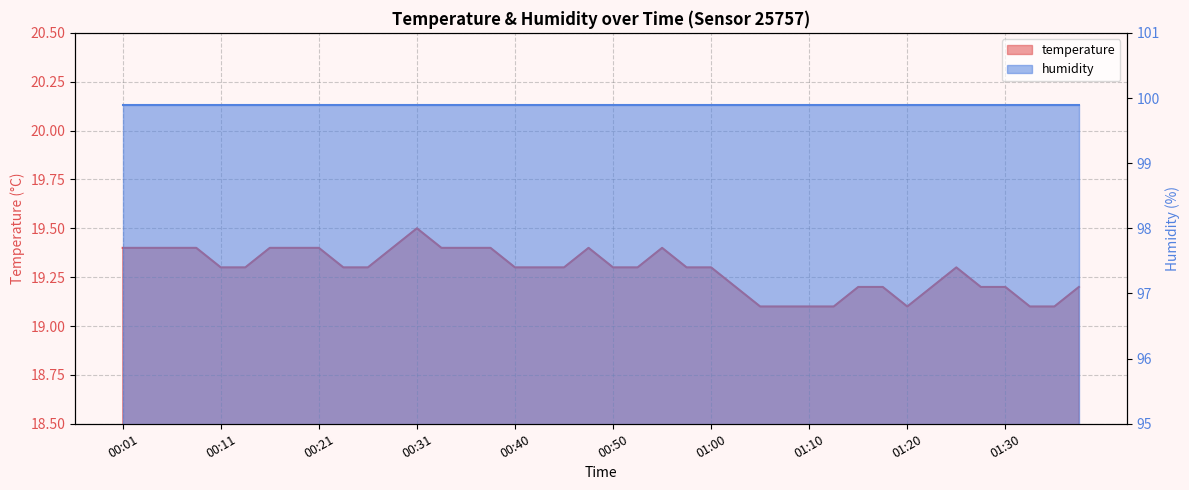

What is the smallest value displayed?

19.1